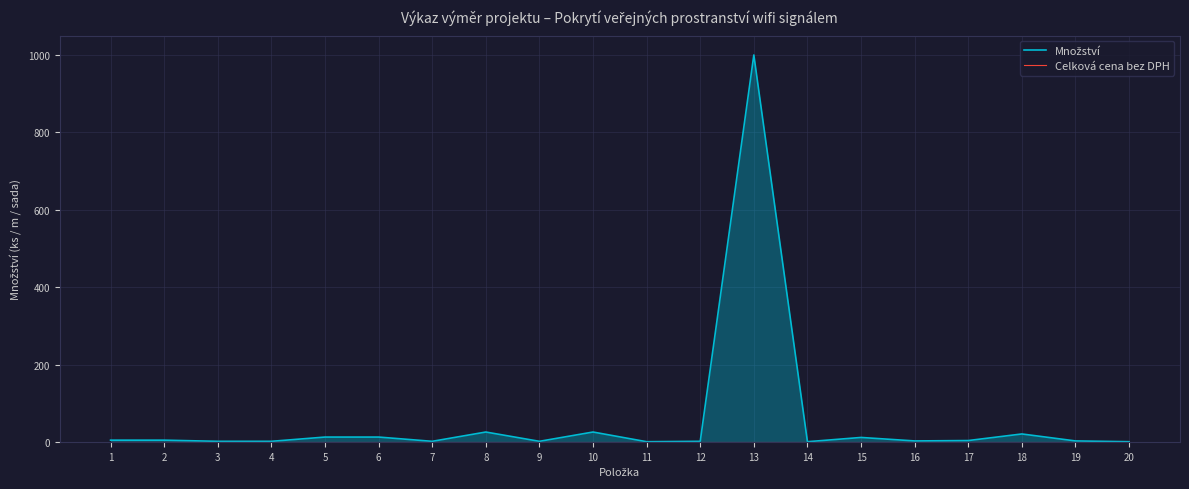

What is the difference between the maximum and minimum values in the Množství series?

999